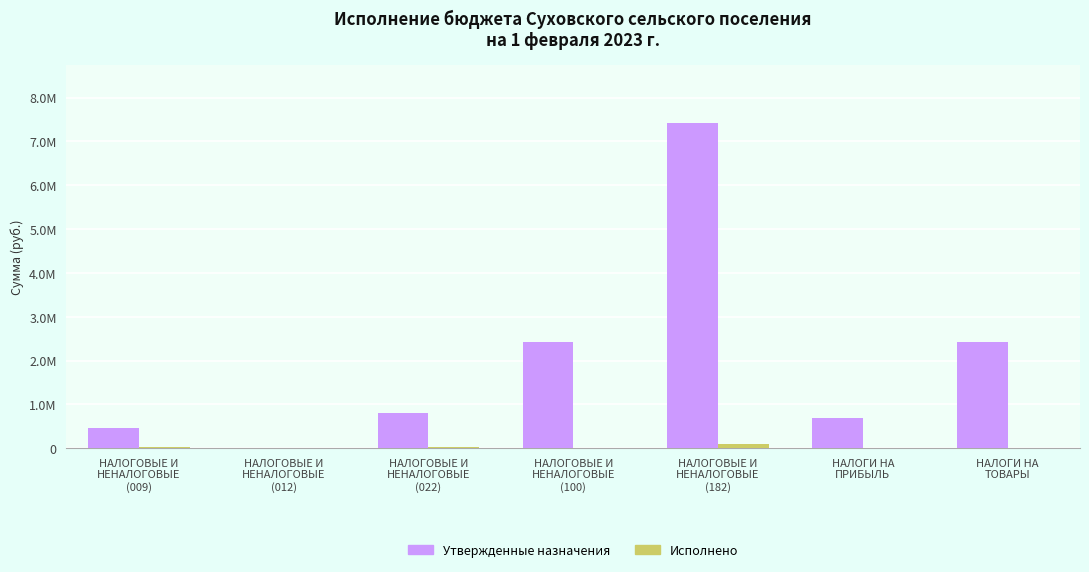

Are the bars grouped side by side (vs. stacked)?

Yes